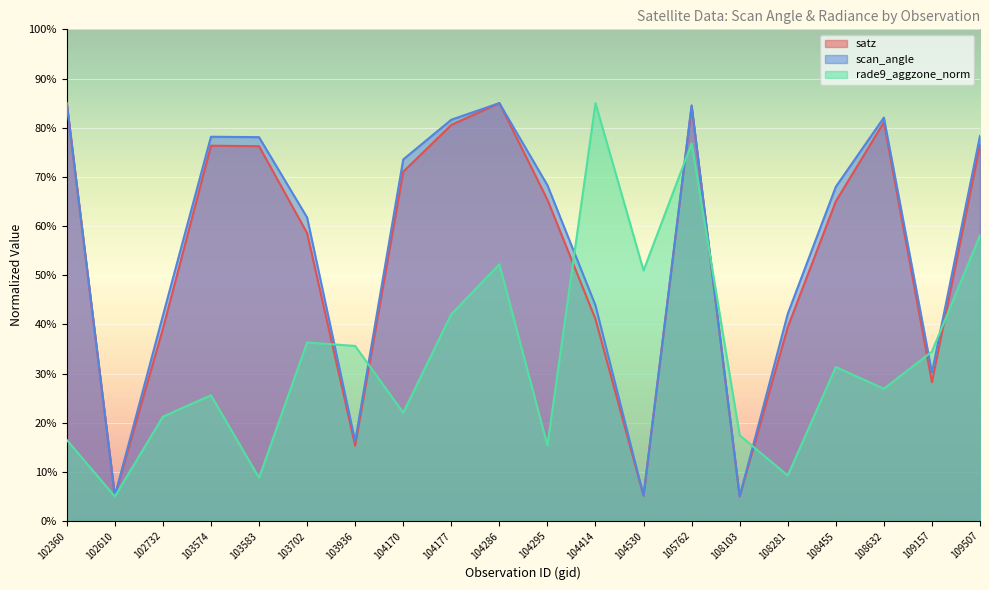

What is the value of the satz point at the 18th from the left?

81.1